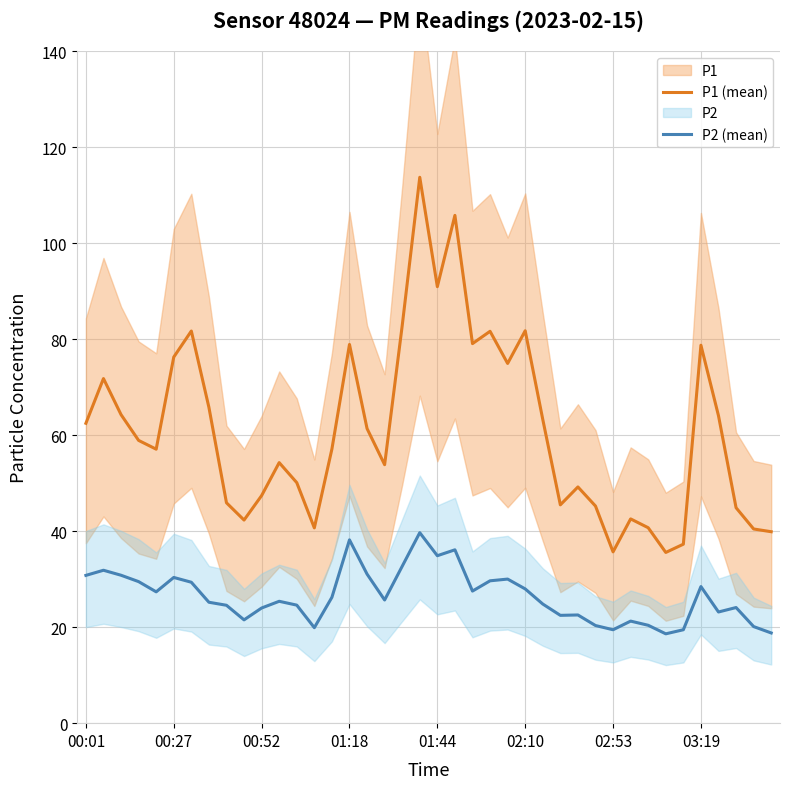

Which series has the largest total across all categories?

P1 (mean)